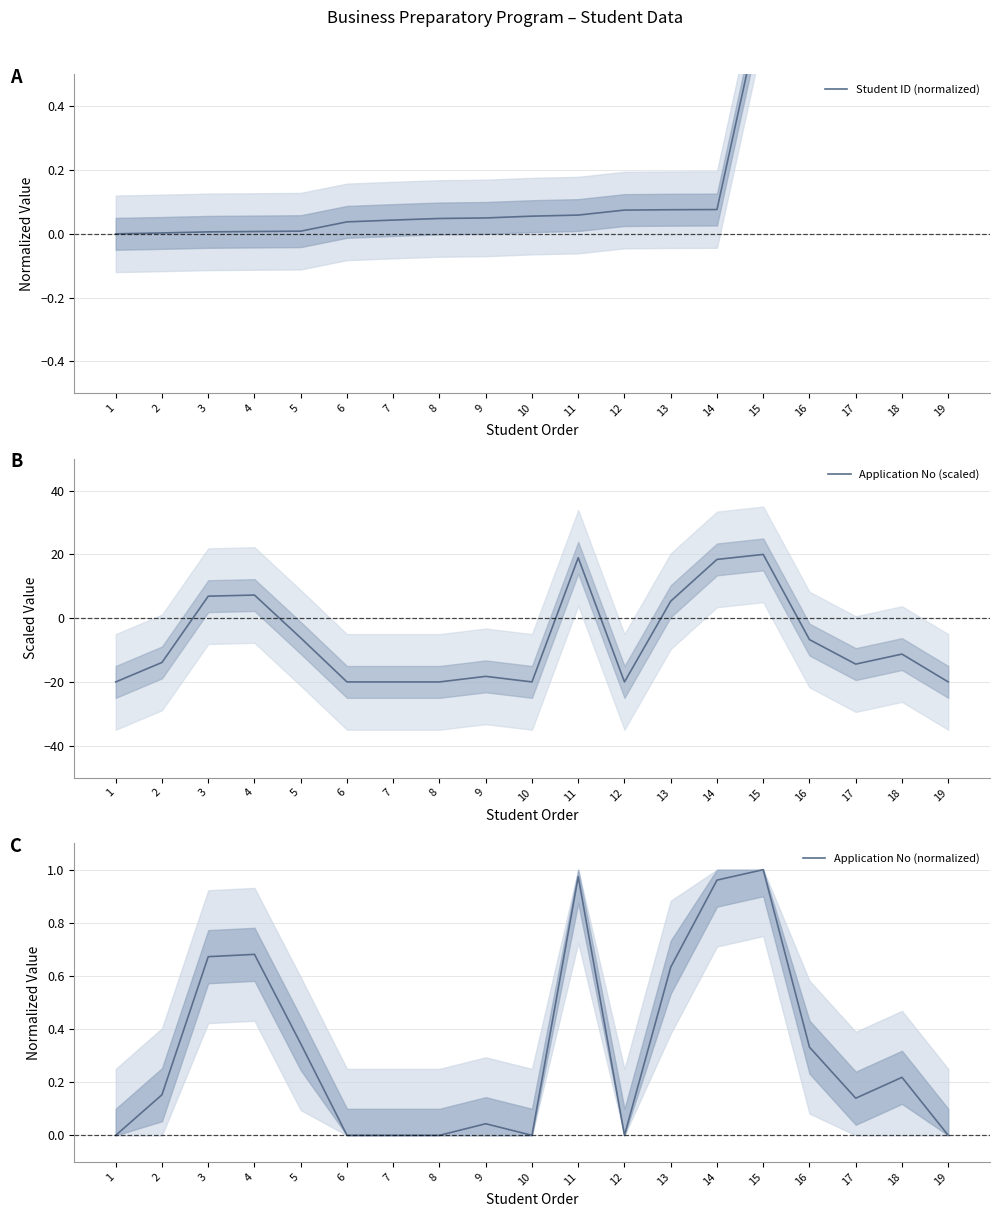

What is the difference between the highest and lowest values at 10?

20.1